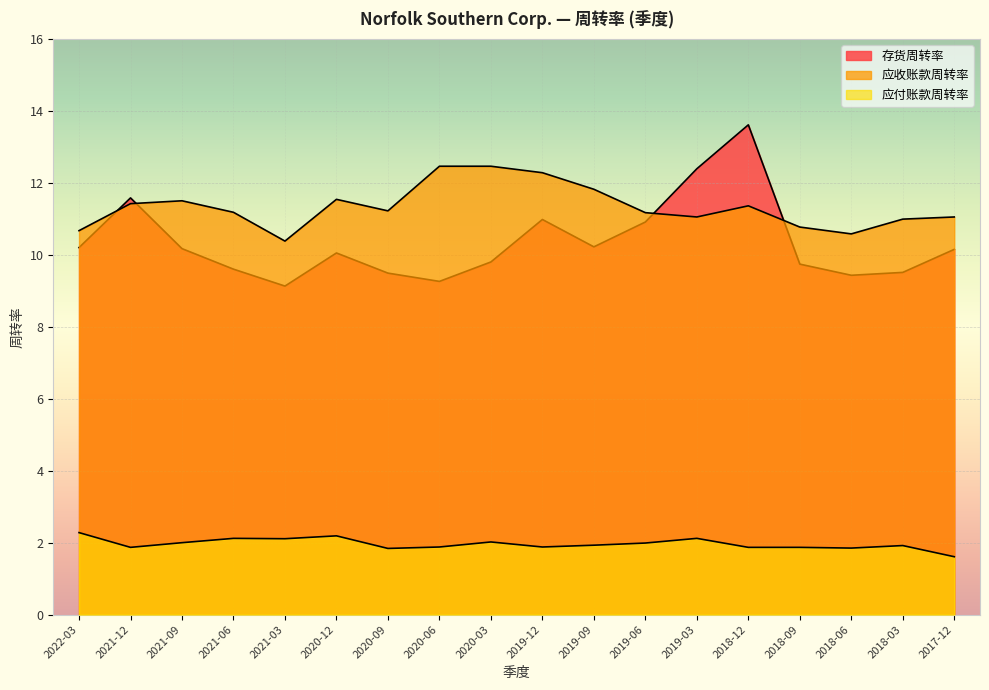

The 存货周转率 series shows 6.1 at 2019-12. True or false?

False